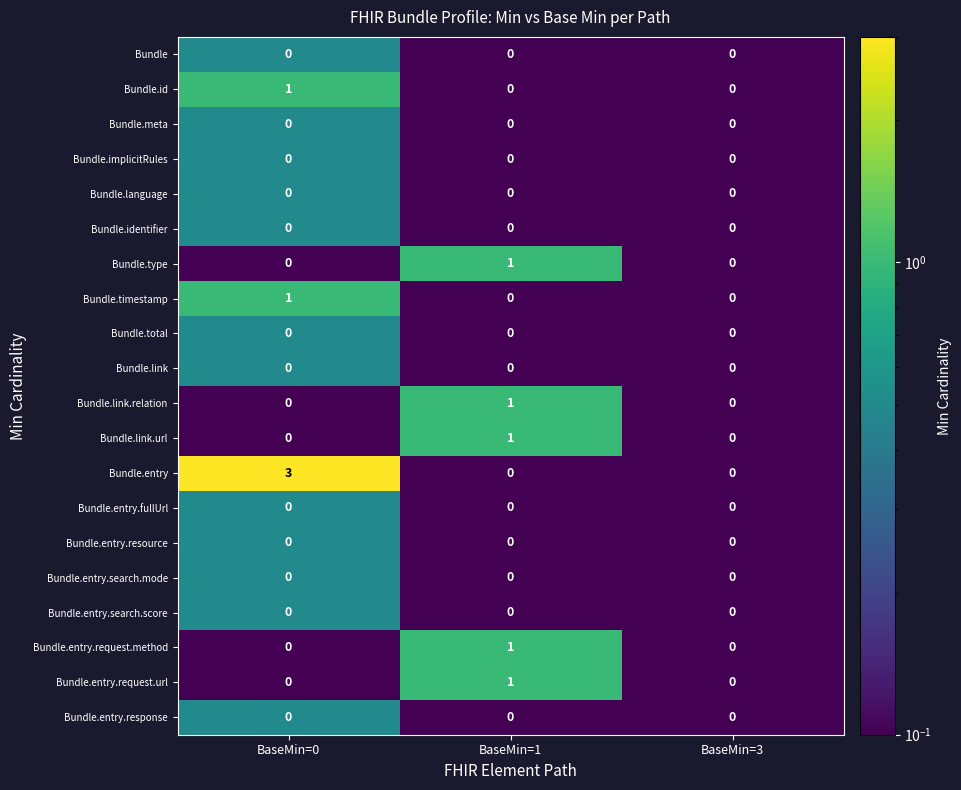

Is the value of Bundle.link.url at BaseMin=1 greater than the value of Bundle.entry.response at BaseMin=3?

Yes